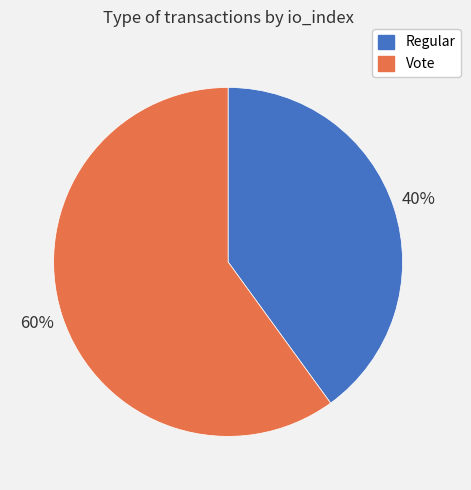

How many slices are in this pie chart?

2